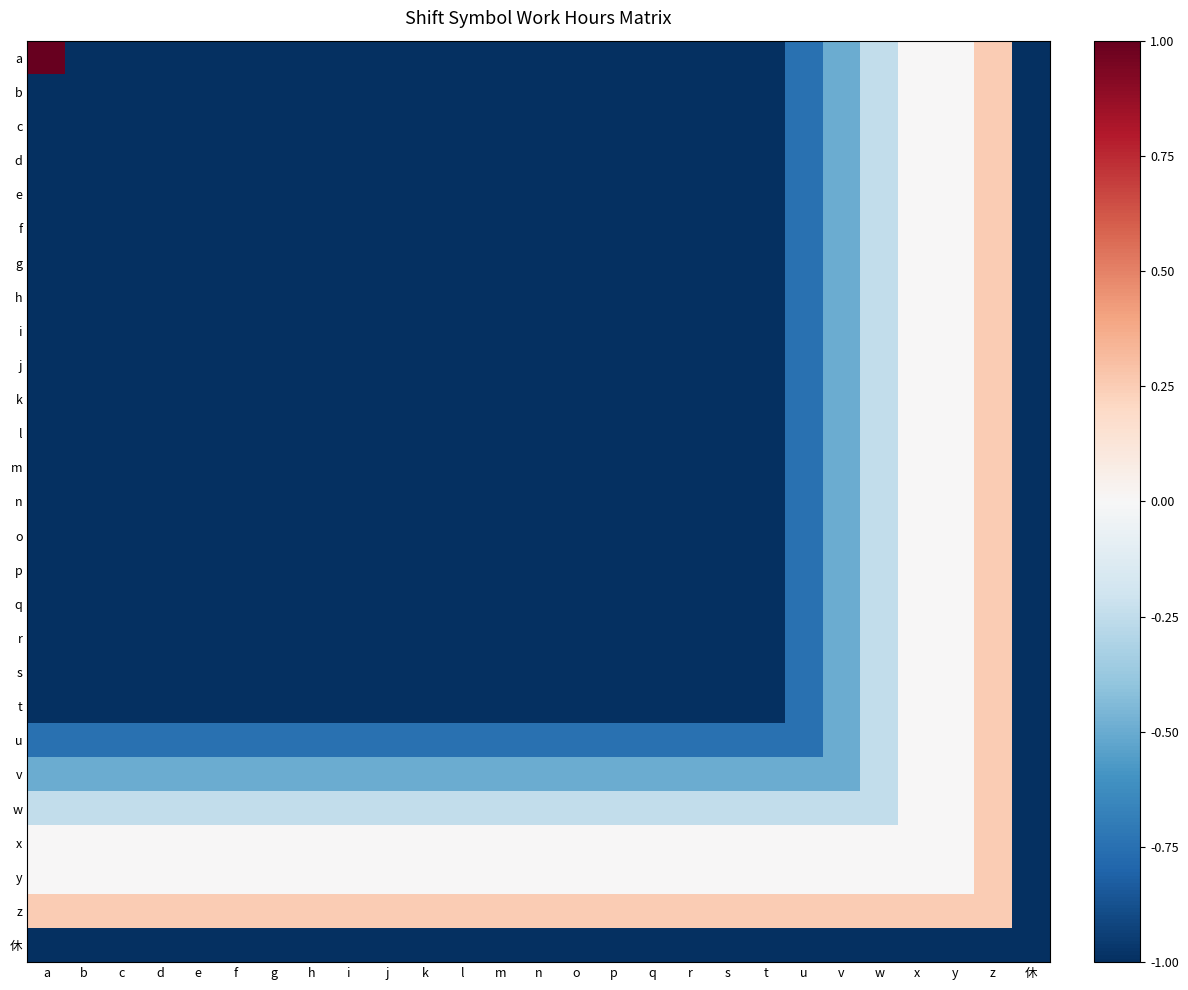

Reading left to right, extract all data points from this chart.

a: a=1.0	b=-1.0	c=-1.0	d=-1.0	e=-1.0	f=-1.0	g=-1.0	h=-1.0	i=-1.0	j=-1.0	k=-1.0	l=-1.0	m=-1.0	n=-1.0	o=-1.0	p=-1.0	q=-1.0	r=-1.0	s=-1.0	t=-1.0	u=-0.8	v=-0.5	w=-0.2	x=0.0	y=0.0	z=0.2	休=-1.0
b: a=-1.0	b=-1.0	c=-1.0	d=-1.0	e=-1.0	f=-1.0	g=-1.0	h=-1.0	i=-1.0	j=-1.0	k=-1.0	l=-1.0	m=-1.0	n=-1.0	o=-1.0	p=-1.0	q=-1.0	r=-1.0	s=-1.0	t=-1.0	u=-0.8	v=-0.5	w=-0.2	x=0.0	y=0.0	z=0.2	休=-1.0
c: a=-1.0	b=-1.0	c=-1.0	d=-1.0	e=-1.0	f=-1.0	g=-1.0	h=-1.0	i=-1.0	j=-1.0	k=-1.0	l=-1.0	m=-1.0	n=-1.0	o=-1.0	p=-1.0	q=-1.0	r=-1.0	s=-1.0	t=-1.0	u=-0.8	v=-0.5	w=-0.2	x=0.0	y=0.0	z=0.2	休=-1.0
d: a=-1.0	b=-1.0	c=-1.0	d=-1.0	e=-1.0	f=-1.0	g=-1.0	h=-1.0	i=-1.0	j=-1.0	k=-1.0	l=-1.0	m=-1.0	n=-1.0	o=-1.0	p=-1.0	q=-1.0	r=-1.0	s=-1.0	t=-1.0	u=-0.8	v=-0.5	w=-0.2	x=0.0	y=0.0	z=0.2	休=-1.0
e: a=-1.0	b=-1.0	c=-1.0	d=-1.0	e=-1.0	f=-1.0	g=-1.0	h=-1.0	i=-1.0	j=-1.0	k=-1.0	l=-1.0	m=-1.0	n=-1.0	o=-1.0	p=-1.0	q=-1.0	r=-1.0	s=-1.0	t=-1.0	u=-0.8	v=-0.5	w=-0.2	x=0.0	y=0.0	z=0.2	休=-1.0
f: a=-1.0	b=-1.0	c=-1.0	d=-1.0	e=-1.0	f=-1.0	g=-1.0	h=-1.0	i=-1.0	j=-1.0	k=-1.0	l=-1.0	m=-1.0	n=-1.0	o=-1.0	p=-1.0	q=-1.0	r=-1.0	s=-1.0	t=-1.0	u=-0.8	v=-0.5	w=-0.2	x=0.0	y=0.0	z=0.2	休=-1.0
g: a=-1.0	b=-1.0	c=-1.0	d=-1.0	e=-1.0	f=-1.0	g=-1.0	h=-1.0	i=-1.0	j=-1.0	k=-1.0	l=-1.0	m=-1.0	n=-1.0	o=-1.0	p=-1.0	q=-1.0	r=-1.0	s=-1.0	t=-1.0	u=-0.8	v=-0.5	w=-0.2	x=0.0	y=0.0	z=0.2	休=-1.0
h: a=-1.0	b=-1.0	c=-1.0	d=-1.0	e=-1.0	f=-1.0	g=-1.0	h=-1.0	i=-1.0	j=-1.0	k=-1.0	l=-1.0	m=-1.0	n=-1.0	o=-1.0	p=-1.0	q=-1.0	r=-1.0	s=-1.0	t=-1.0	u=-0.8	v=-0.5	w=-0.2	x=0.0	y=0.0	z=0.2	休=-1.0
i: a=-1.0	b=-1.0	c=-1.0	d=-1.0	e=-1.0	f=-1.0	g=-1.0	h=-1.0	i=-1.0	j=-1.0	k=-1.0	l=-1.0	m=-1.0	n=-1.0	o=-1.0	p=-1.0	q=-1.0	r=-1.0	s=-1.0	t=-1.0	u=-0.8	v=-0.5	w=-0.2	x=0.0	y=0.0	z=0.2	休=-1.0
j: a=-1.0	b=-1.0	c=-1.0	d=-1.0	e=-1.0	f=-1.0	g=-1.0	h=-1.0	i=-1.0	j=-1.0	k=-1.0	l=-1.0	m=-1.0	n=-1.0	o=-1.0	p=-1.0	q=-1.0	r=-1.0	s=-1.0	t=-1.0	u=-0.8	v=-0.5	w=-0.2	x=0.0	y=0.0	z=0.2	休=-1.0
k: a=-1.0	b=-1.0	c=-1.0	d=-1.0	e=-1.0	f=-1.0	g=-1.0	h=-1.0	i=-1.0	j=-1.0	k=-1.0	l=-1.0	m=-1.0	n=-1.0	o=-1.0	p=-1.0	q=-1.0	r=-1.0	s=-1.0	t=-1.0	u=-0.8	v=-0.5	w=-0.2	x=0.0	y=0.0	z=0.2	休=-1.0
l: a=-1.0	b=-1.0	c=-1.0	d=-1.0	e=-1.0	f=-1.0	g=-1.0	h=-1.0	i=-1.0	j=-1.0	k=-1.0	l=-1.0	m=-1.0	n=-1.0	o=-1.0	p=-1.0	q=-1.0	r=-1.0	s=-1.0	t=-1.0	u=-0.8	v=-0.5	w=-0.2	x=0.0	y=0.0	z=0.2	休=-1.0
m: a=-1.0	b=-1.0	c=-1.0	d=-1.0	e=-1.0	f=-1.0	g=-1.0	h=-1.0	i=-1.0	j=-1.0	k=-1.0	l=-1.0	m=-1.0	n=-1.0	o=-1.0	p=-1.0	q=-1.0	r=-1.0	s=-1.0	t=-1.0	u=-0.8	v=-0.5	w=-0.2	x=0.0	y=0.0	z=0.2	休=-1.0
n: a=-1.0	b=-1.0	c=-1.0	d=-1.0	e=-1.0	f=-1.0	g=-1.0	h=-1.0	i=-1.0	j=-1.0	k=-1.0	l=-1.0	m=-1.0	n=-1.0	o=-1.0	p=-1.0	q=-1.0	r=-1.0	s=-1.0	t=-1.0	u=-0.8	v=-0.5	w=-0.2	x=0.0	y=0.0	z=0.2	休=-1.0
o: a=-1.0	b=-1.0	c=-1.0	d=-1.0	e=-1.0	f=-1.0	g=-1.0	h=-1.0	i=-1.0	j=-1.0	k=-1.0	l=-1.0	m=-1.0	n=-1.0	o=-1.0	p=-1.0	q=-1.0	r=-1.0	s=-1.0	t=-1.0	u=-0.8	v=-0.5	w=-0.2	x=0.0	y=0.0	z=0.2	休=-1.0
p: a=-1.0	b=-1.0	c=-1.0	d=-1.0	e=-1.0	f=-1.0	g=-1.0	h=-1.0	i=-1.0	j=-1.0	k=-1.0	l=-1.0	m=-1.0	n=-1.0	o=-1.0	p=-1.0	q=-1.0	r=-1.0	s=-1.0	t=-1.0	u=-0.8	v=-0.5	w=-0.2	x=0.0	y=0.0	z=0.2	休=-1.0
q: a=-1.0	b=-1.0	c=-1.0	d=-1.0	e=-1.0	f=-1.0	g=-1.0	h=-1.0	i=-1.0	j=-1.0	k=-1.0	l=-1.0	m=-1.0	n=-1.0	o=-1.0	p=-1.0	q=-1.0	r=-1.0	s=-1.0	t=-1.0	u=-0.8	v=-0.5	w=-0.2	x=0.0	y=0.0	z=0.2	休=-1.0
r: a=-1.0	b=-1.0	c=-1.0	d=-1.0	e=-1.0	f=-1.0	g=-1.0	h=-1.0	i=-1.0	j=-1.0	k=-1.0	l=-1.0	m=-1.0	n=-1.0	o=-1.0	p=-1.0	q=-1.0	r=-1.0	s=-1.0	t=-1.0	u=-0.8	v=-0.5	w=-0.2	x=0.0	y=0.0	z=0.2	休=-1.0
s: a=-1.0	b=-1.0	c=-1.0	d=-1.0	e=-1.0	f=-1.0	g=-1.0	h=-1.0	i=-1.0	j=-1.0	k=-1.0	l=-1.0	m=-1.0	n=-1.0	o=-1.0	p=-1.0	q=-1.0	r=-1.0	s=-1.0	t=-1.0	u=-0.8	v=-0.5	w=-0.2	x=0.0	y=0.0	z=0.2	休=-1.0
t: a=-1.0	b=-1.0	c=-1.0	d=-1.0	e=-1.0	f=-1.0	g=-1.0	h=-1.0	i=-1.0	j=-1.0	k=-1.0	l=-1.0	m=-1.0	n=-1.0	o=-1.0	p=-1.0	q=-1.0	r=-1.0	s=-1.0	t=-1.0	u=-0.8	v=-0.5	w=-0.2	x=0.0	y=0.0	z=0.2	休=-1.0
u: a=-0.8	b=-0.8	c=-0.8	d=-0.8	e=-0.8	f=-0.8	g=-0.8	h=-0.8	i=-0.8	j=-0.8	k=-0.8	l=-0.8	m=-0.8	n=-0.8	o=-0.8	p=-0.8	q=-0.8	r=-0.8	s=-0.8	t=-0.8	u=-0.8	v=-0.5	w=-0.2	x=0.0	y=0.0	z=0.2	休=-1.0
v: a=-0.5	b=-0.5	c=-0.5	d=-0.5	e=-0.5	f=-0.5	g=-0.5	h=-0.5	i=-0.5	j=-0.5	k=-0.5	l=-0.5	m=-0.5	n=-0.5	o=-0.5	p=-0.5	q=-0.5	r=-0.5	s=-0.5	t=-0.5	u=-0.5	v=-0.5	w=-0.2	x=0.0	y=0.0	z=0.2	休=-1.0
w: a=-0.2	b=-0.2	c=-0.2	d=-0.2	e=-0.2	f=-0.2	g=-0.2	h=-0.2	i=-0.2	j=-0.2	k=-0.2	l=-0.2	m=-0.2	n=-0.2	o=-0.2	p=-0.2	q=-0.2	r=-0.2	s=-0.2	t=-0.2	u=-0.2	v=-0.2	w=-0.2	x=0.0	y=0.0	z=0.2	休=-1.0
x: a=0.0	b=0.0	c=0.0	d=0.0	e=0.0	f=0.0	g=0.0	h=0.0	i=0.0	j=0.0	k=0.0	l=0.0	m=0.0	n=0.0	o=0.0	p=0.0	q=0.0	r=0.0	s=0.0	t=0.0	u=0.0	v=0.0	w=0.0	x=0.0	y=0.0	z=0.2	休=-1.0
y: a=0.0	b=0.0	c=0.0	d=0.0	e=0.0	f=0.0	g=0.0	h=0.0	i=0.0	j=0.0	k=0.0	l=0.0	m=0.0	n=0.0	o=0.0	p=0.0	q=0.0	r=0.0	s=0.0	t=0.0	u=0.0	v=0.0	w=0.0	x=0.0	y=0.0	z=0.2	休=-1.0
z: a=0.2	b=0.2	c=0.2	d=0.2	e=0.2	f=0.2	g=0.2	h=0.2	i=0.2	j=0.2	k=0.2	l=0.2	m=0.2	n=0.2	o=0.2	p=0.2	q=0.2	r=0.2	s=0.2	t=0.2	u=0.2	v=0.2	w=0.2	x=0.2	y=0.2	z=0.2	休=-1.0
休: a=-1.0	b=-1.0	c=-1.0	d=-1.0	e=-1.0	f=-1.0	g=-1.0	h=-1.0	i=-1.0	j=-1.0	k=-1.0	l=-1.0	m=-1.0	n=-1.0	o=-1.0	p=-1.0	q=-1.0	r=-1.0	s=-1.0	t=-1.0	u=-1.0	v=-1.0	w=-1.0	x=-1.0	y=-1.0	z=-1.0	休=-1.0